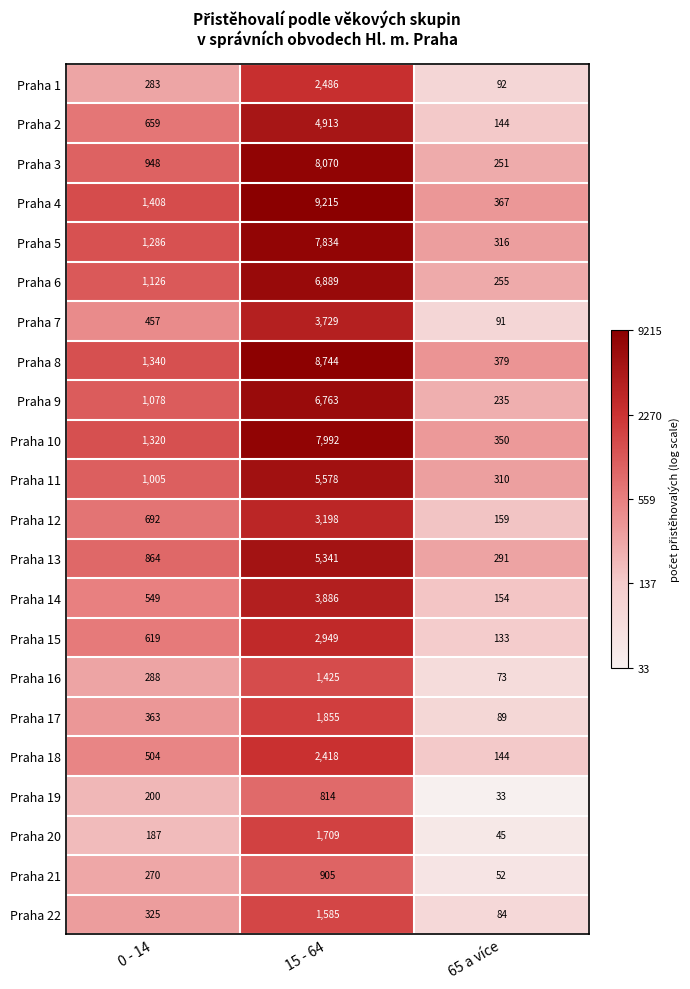

How many data points does each series have?

3